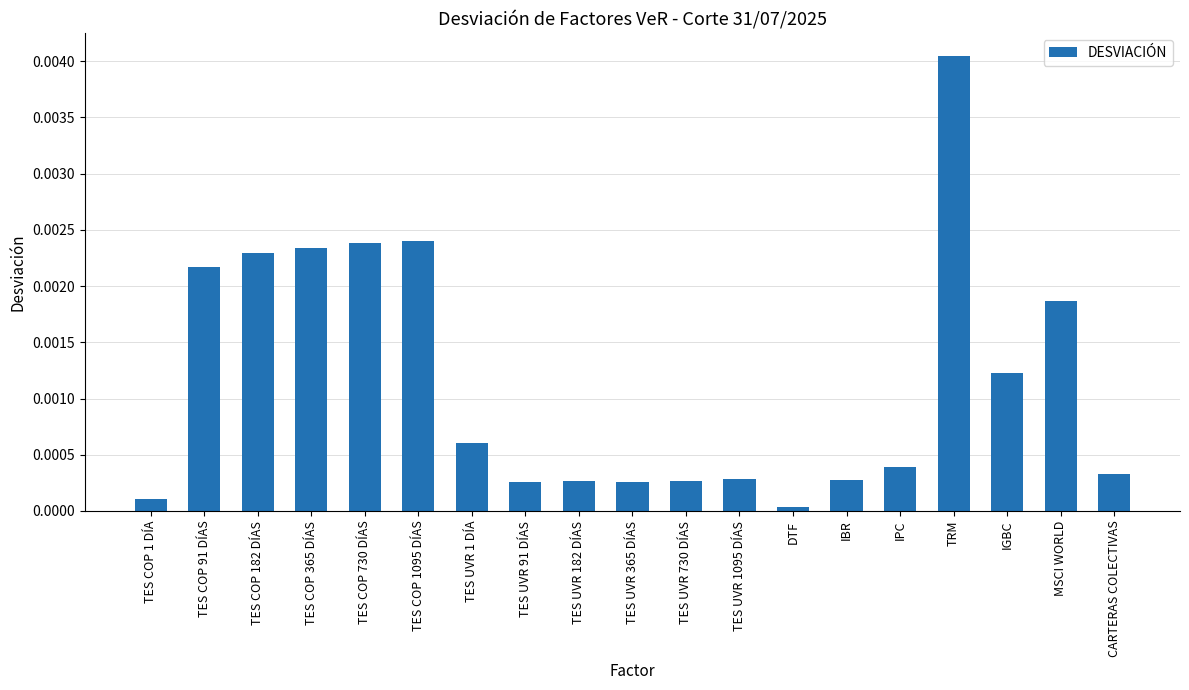

What position from the right is TRM?

4